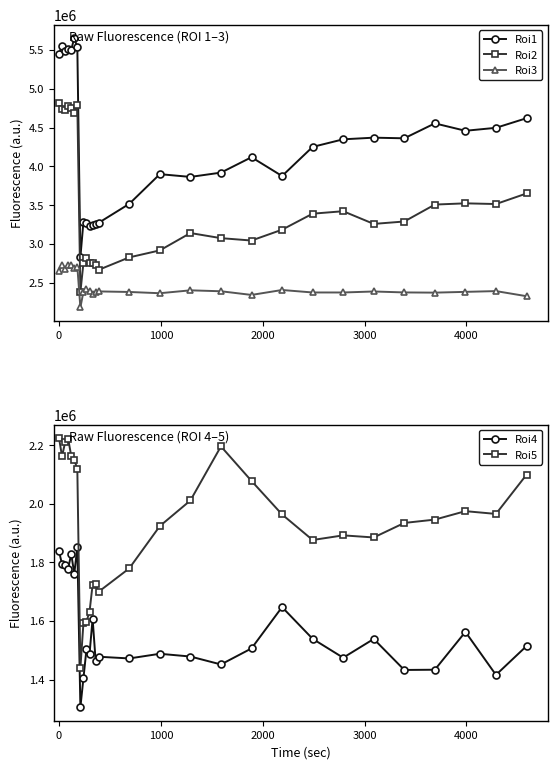

What is the highest value of the Roi2 series?

4816949.0